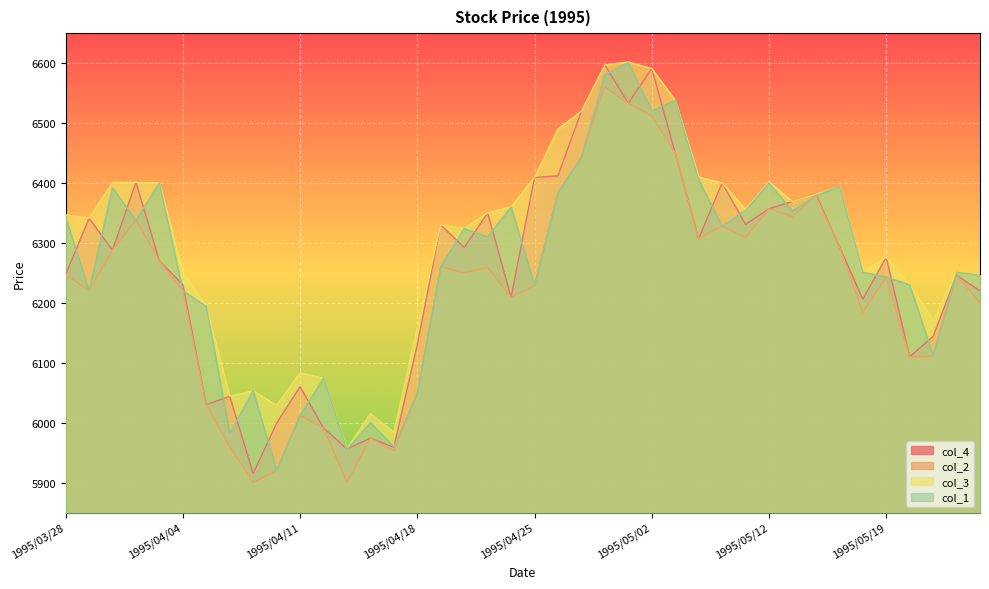

How many series are shown in this chart?

4